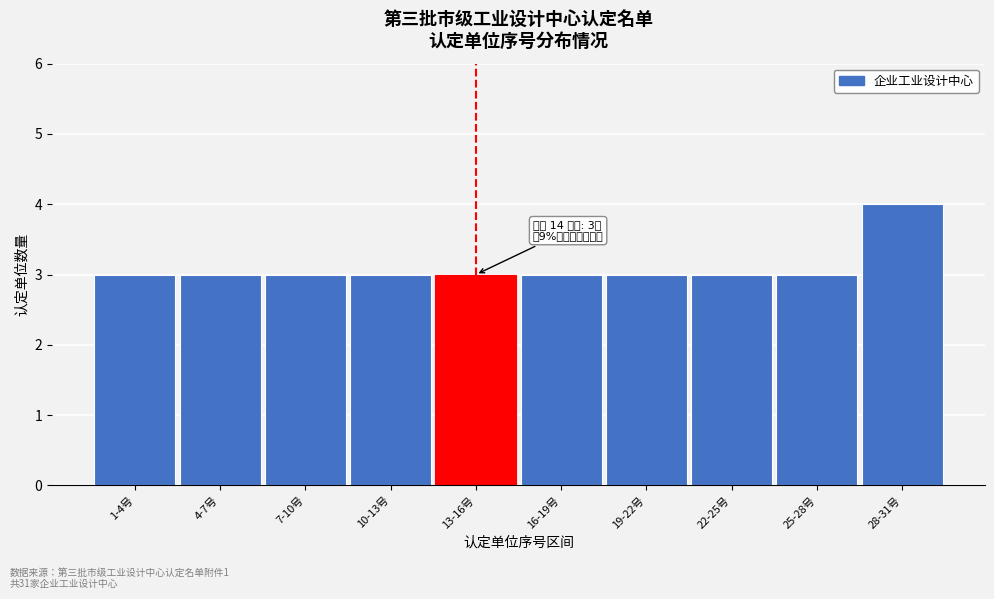

Reading left to right, what are all the values shown in this chart?

3	3	3	3	3	3	3	3	3	4